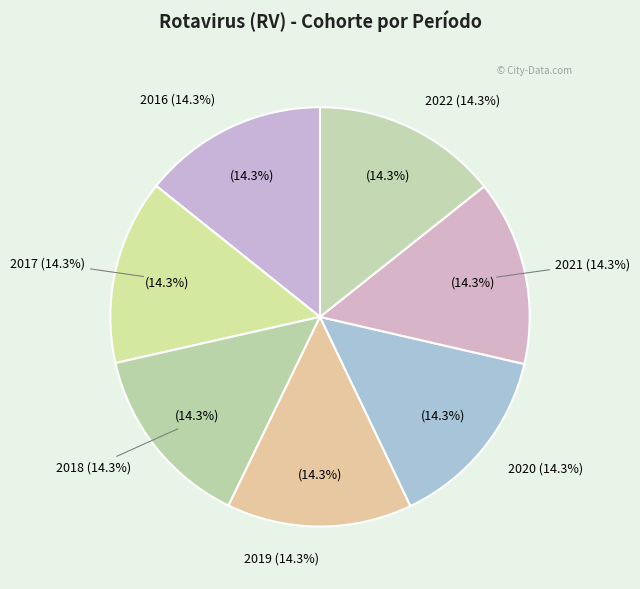

Combined, do 2020 and 2017 account for over 50%?

No